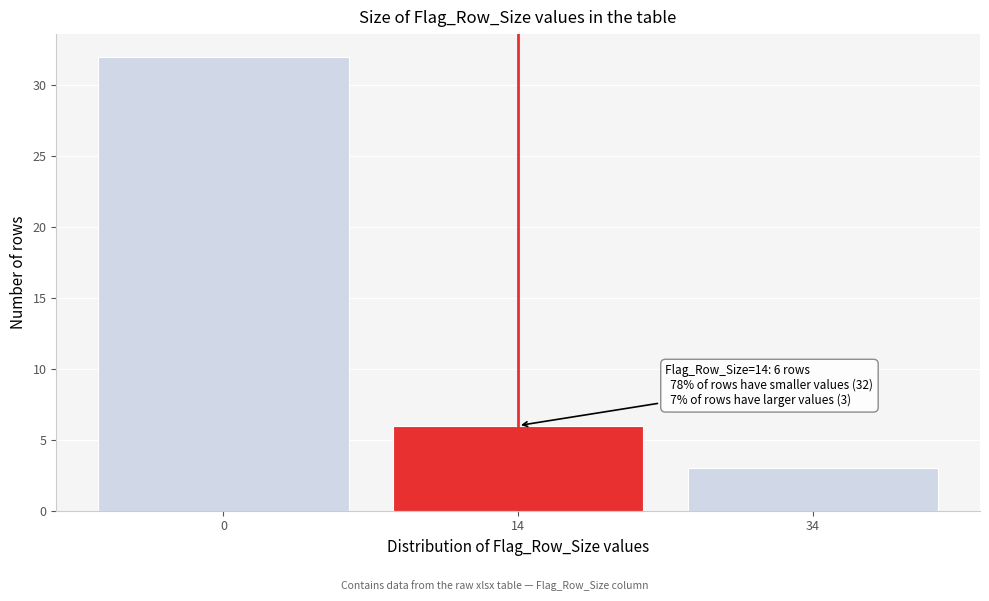

Reading right to left, what are all the values shown in this chart?

34=3	14=6	0=32